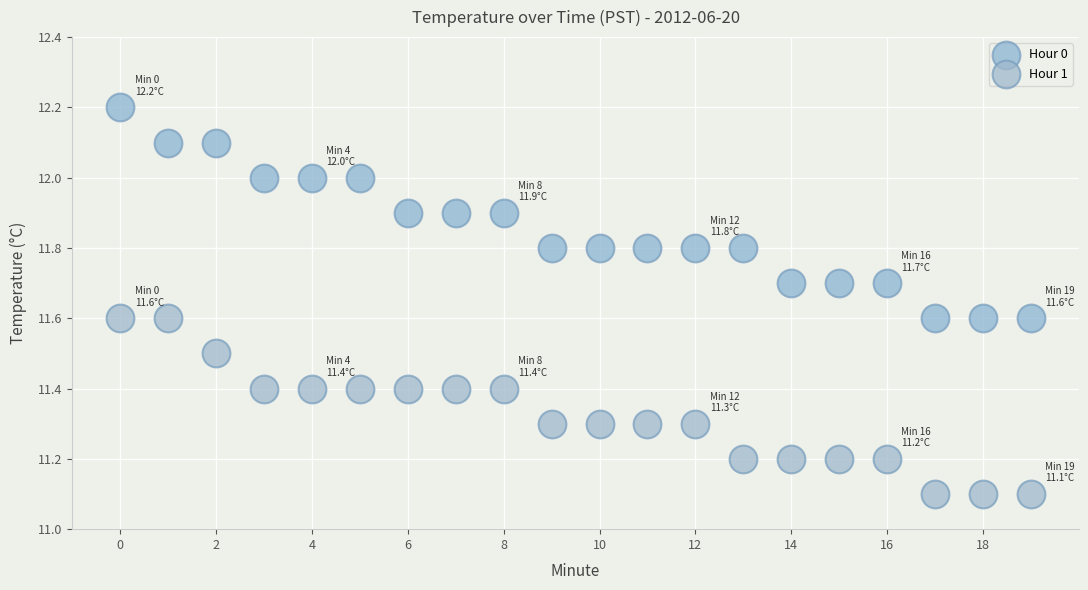

Which series reaches the minimum Y coordinate?

Hour 1